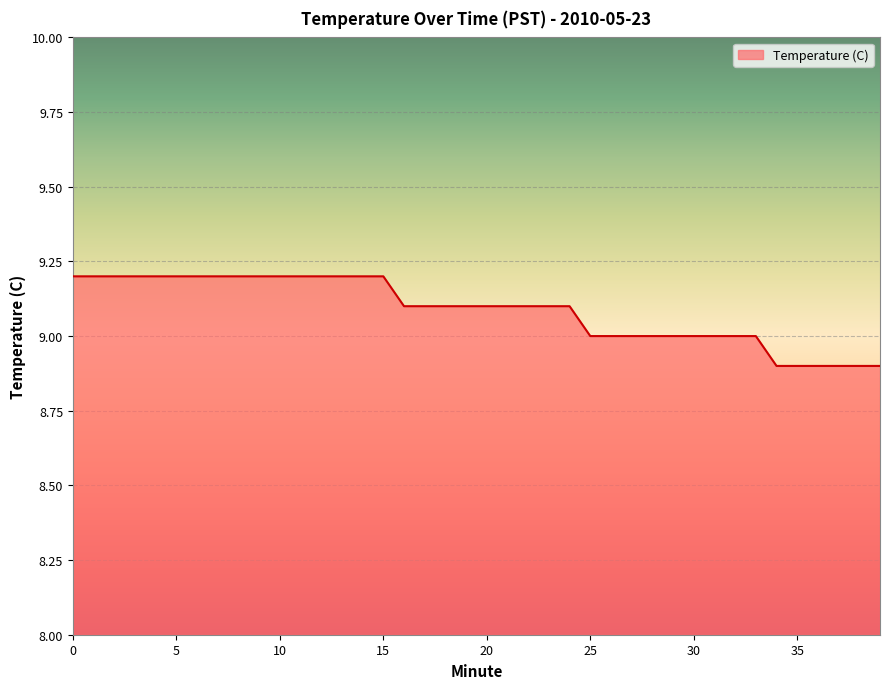

What is the greatest value displayed?

9.2